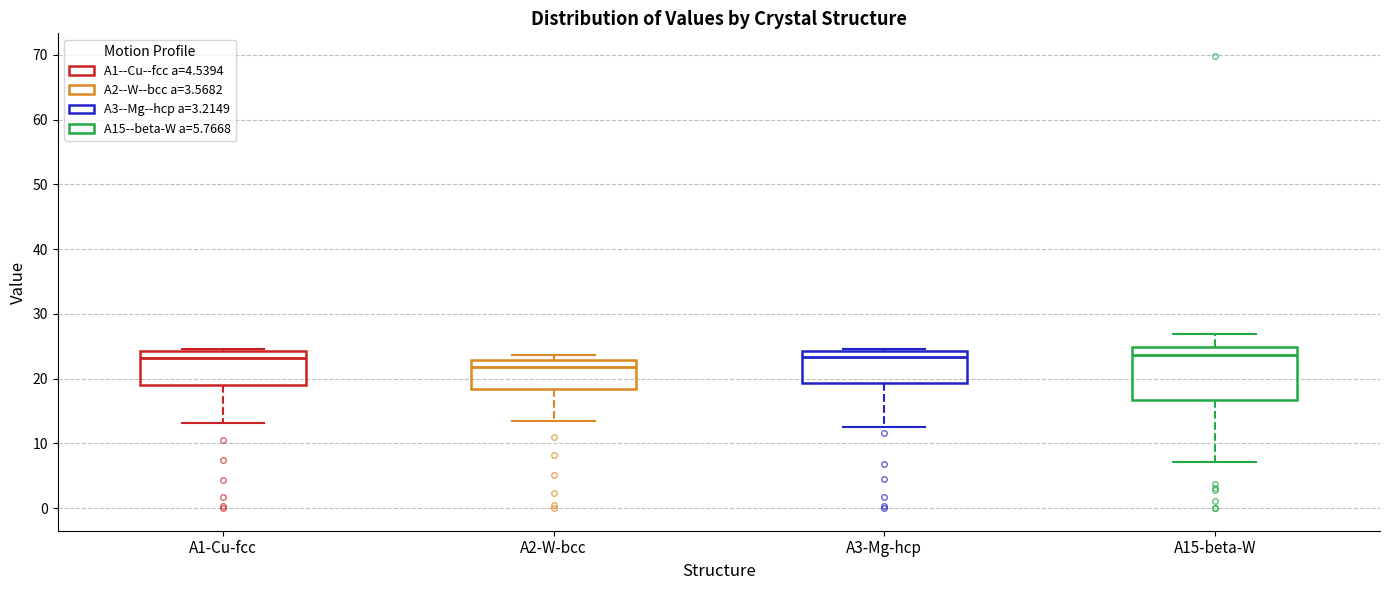

Which box has the lowest median line?

A2-W-bcc